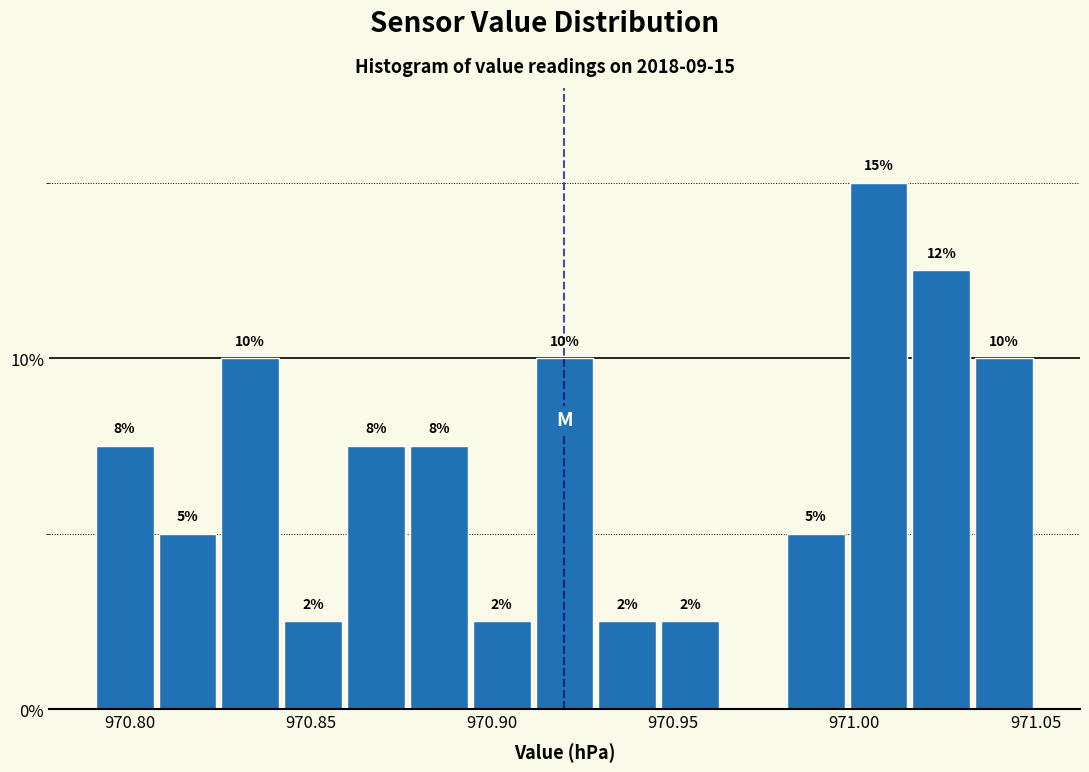

Read against the x-axis, roughly where is the centre of the tallest bar?

971.005